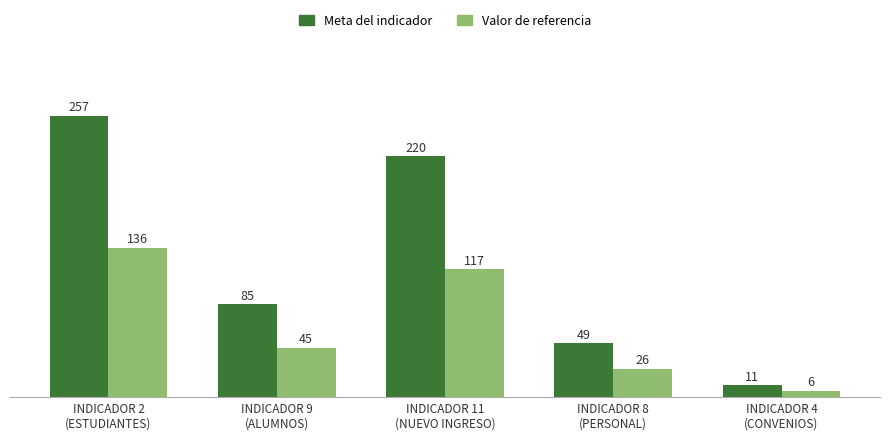

What is the difference between the second highest and second lowest values in the Meta del indicador series?

171.0